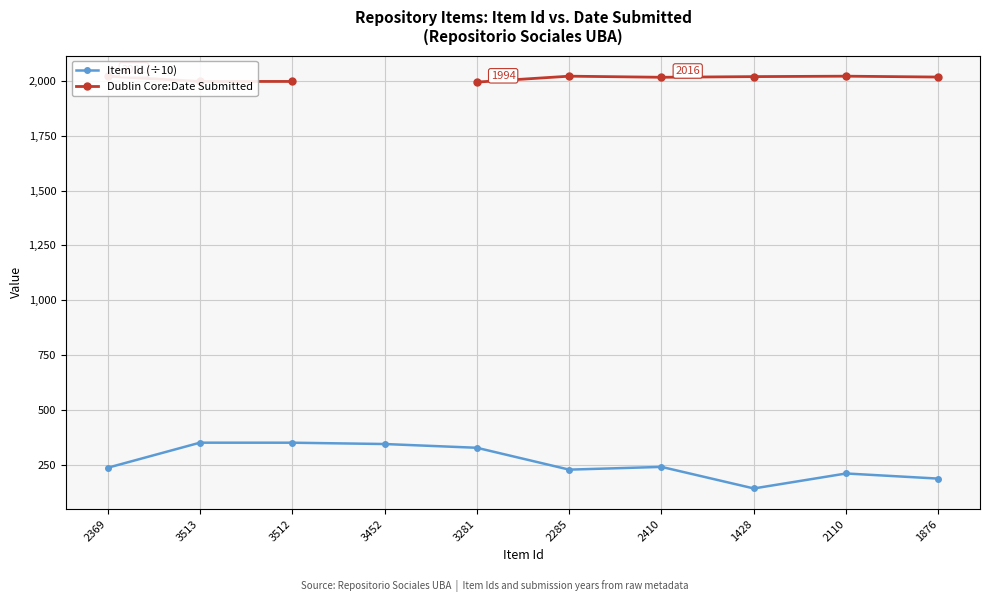

What value does the Item Id (÷10) series have at 2369?

236.9